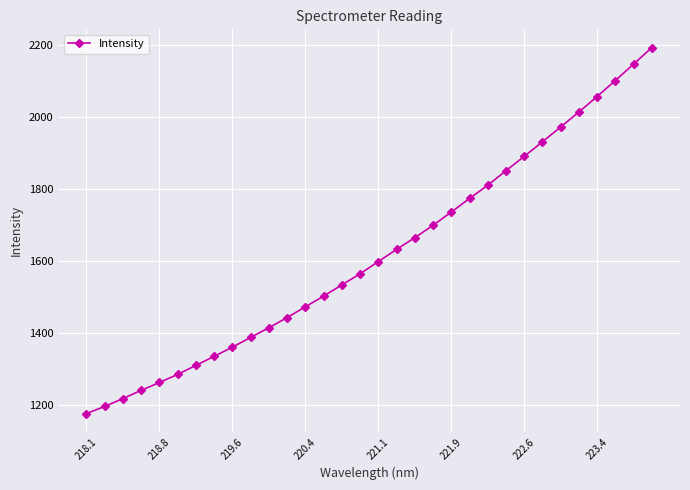

What is the sum of all values?

51751.6